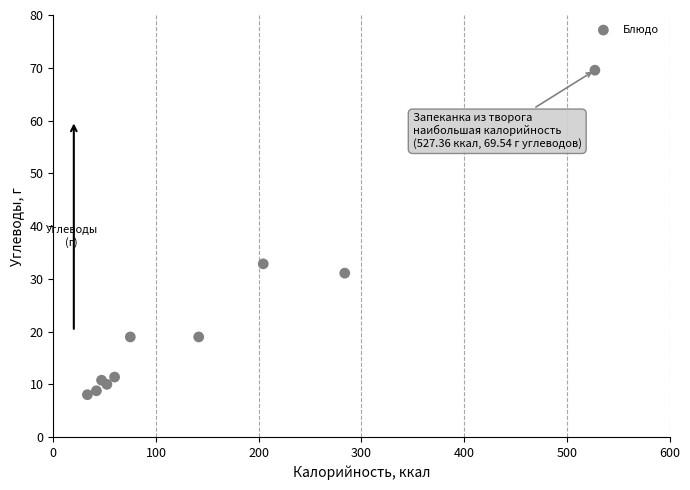

What Y value in the scatter plot is closest to 38?

32.9